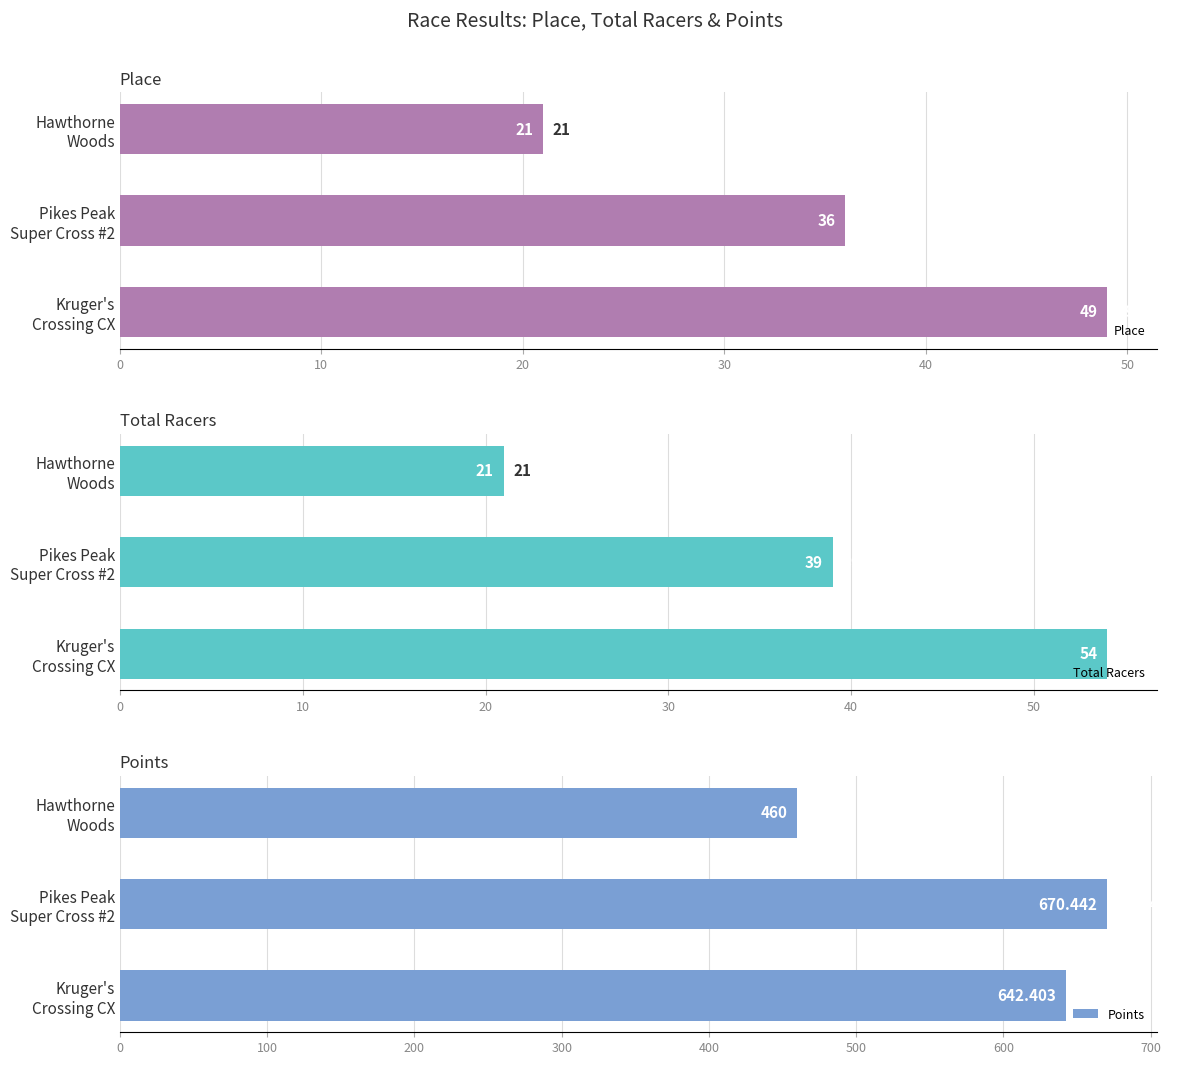

Are the bars grouped side by side (vs. stacked)?

Yes